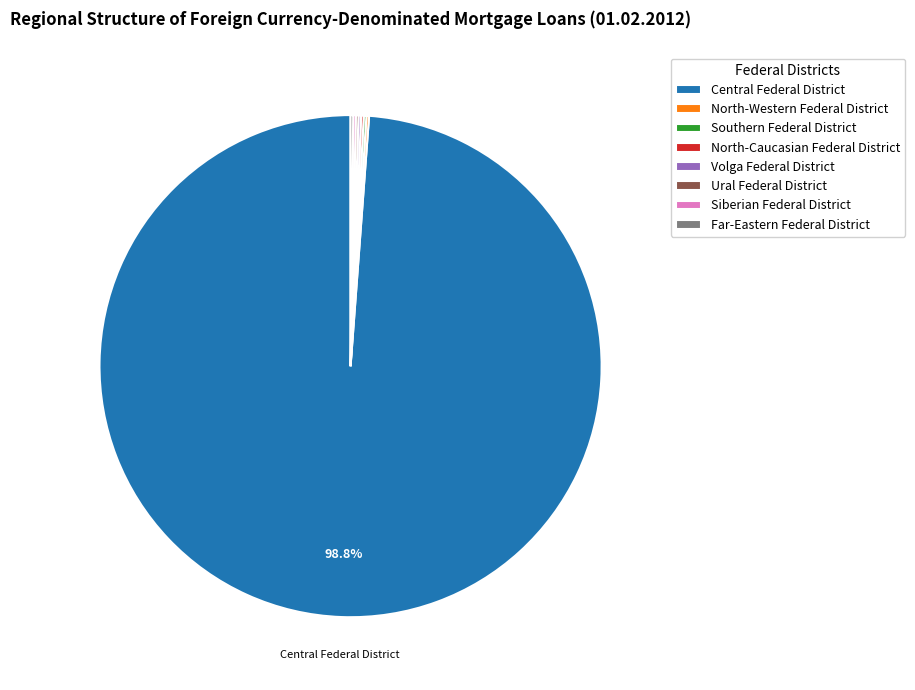

What is the largest slice in the pie chart?

Central Federal District